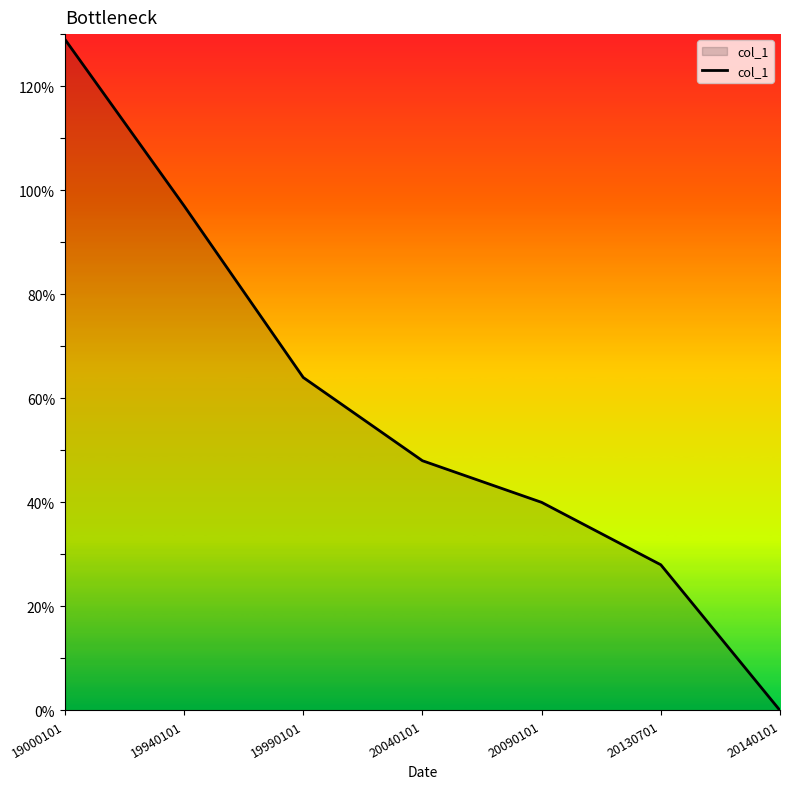

True or false: there are more than 1 points higher than both neighbors.

False